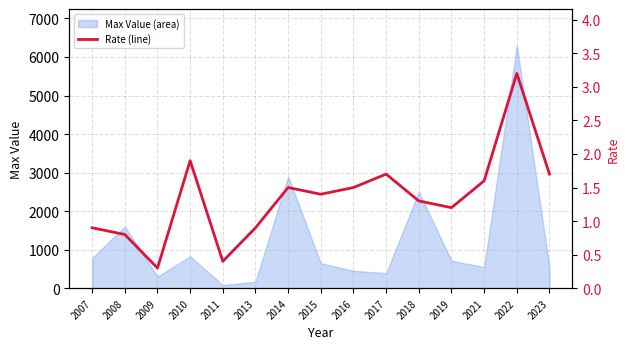

What is the value of the 14th point from the left?

3.2